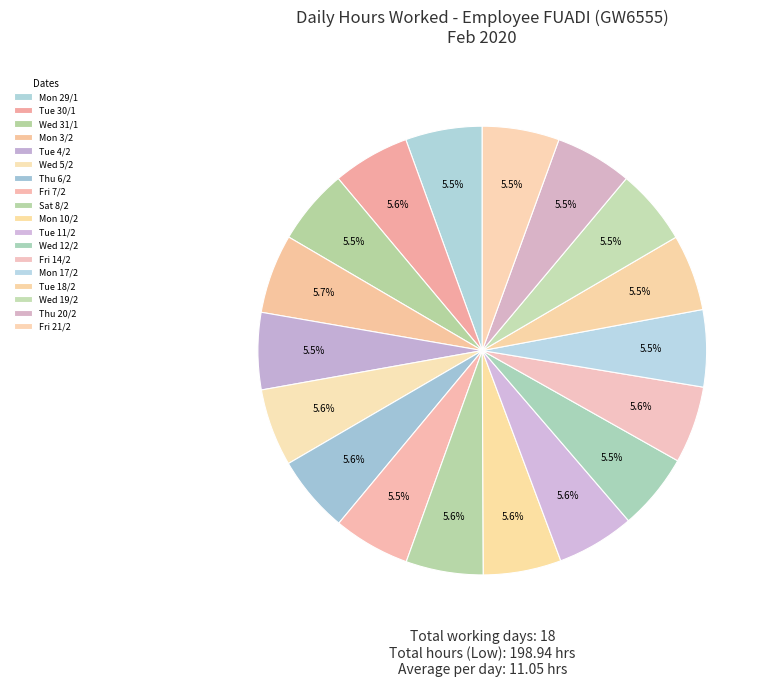

Is there a majority slice in this chart?

No